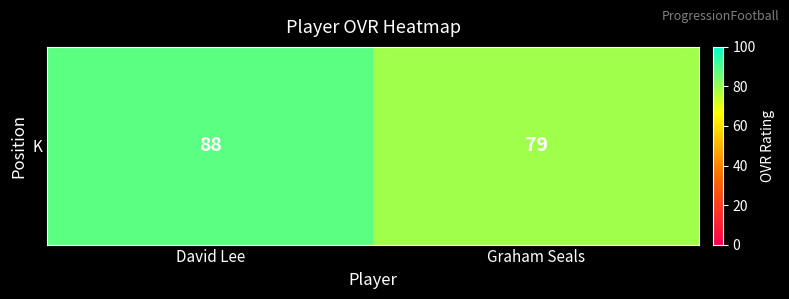

What is the sum of all values?

167